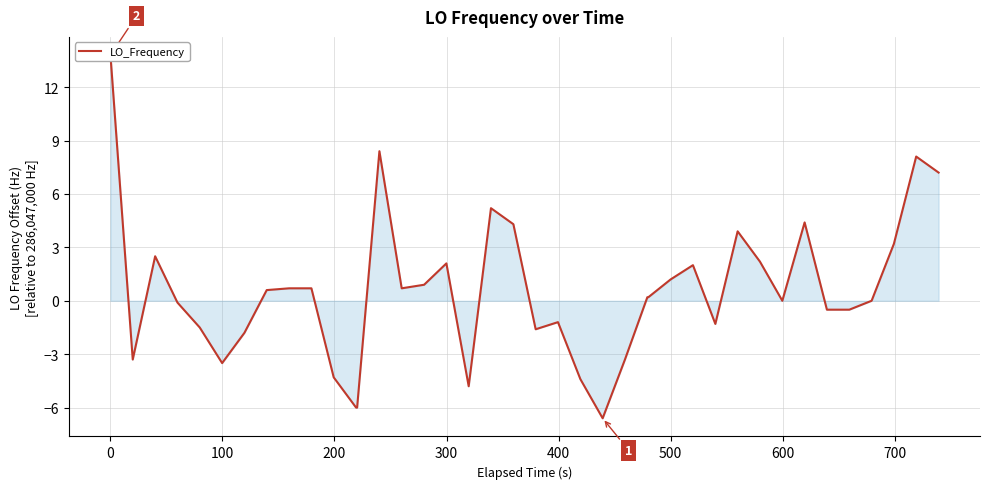

What is the value of the 9th point from the left?

0.7